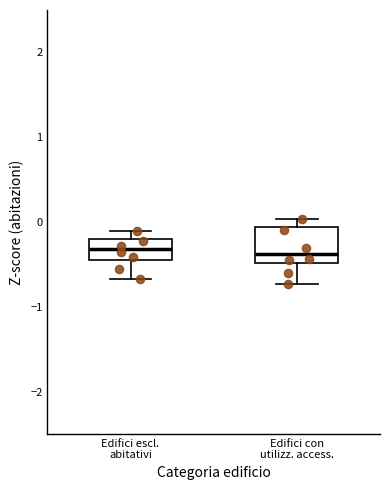

Reading left to right, read every box against the y-axis: the position of its median line, the range the box covers, and the ends of its whiskers. The values are not printed on the chart, so give them approximately, as read against the axis.

Edifici escl. abitativi: median -0.3, box -0.5 to -0.2, whiskers -0.7 to -0.1
Edifici con utilizz. access.: median -0.4, box -0.5 to -0.1, whiskers -0.7 to 0.0